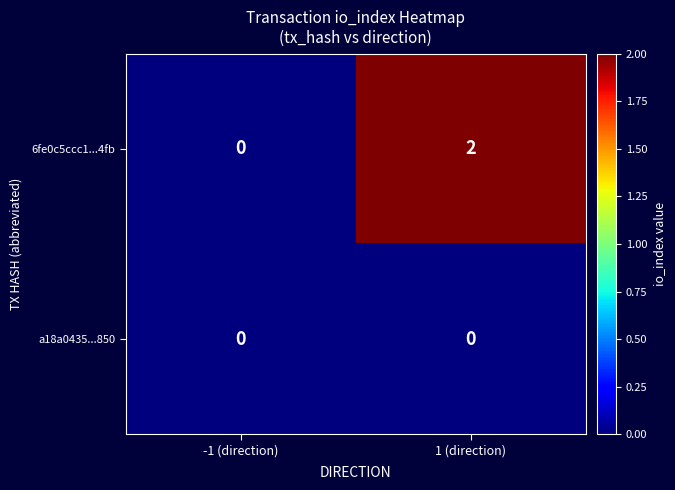

Which series changed the most between -1 (direction) and 1 (direction)?

6fe0c5ccc1...4fb